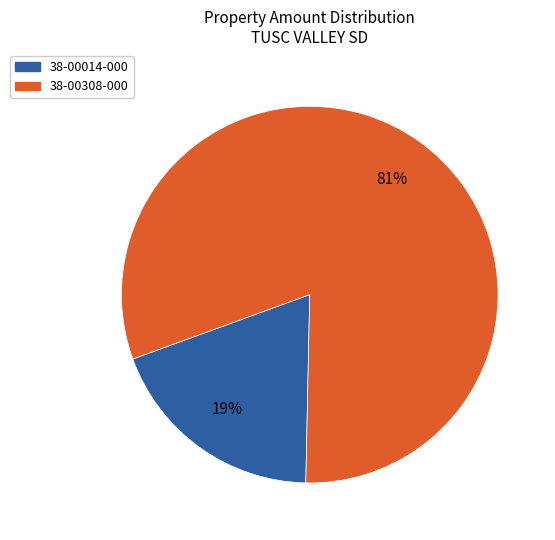

Do 38-00308-000 and 38-00014-000 together represent more than half of the pie?

Yes